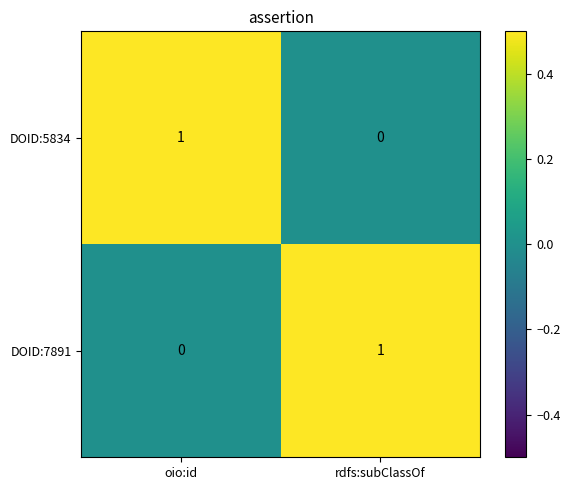

At which label is DOID:7891 closest to 0?

oio:id